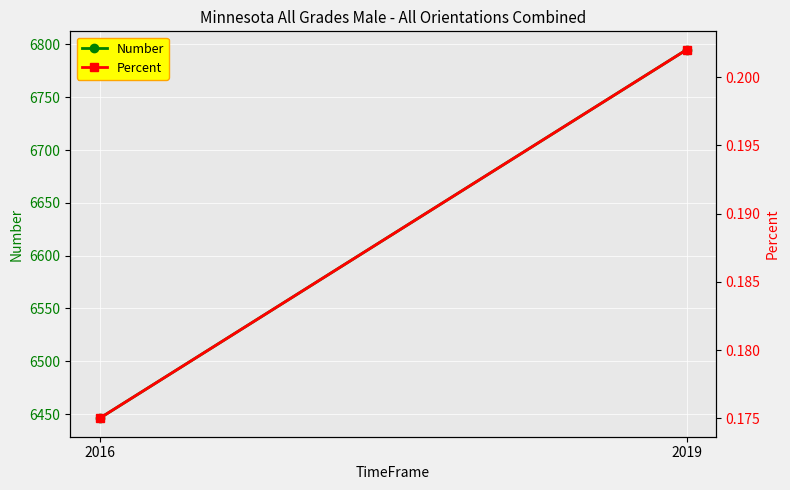

Is the value of Number at 2019 greater than the value of Percent at 2019?

Yes